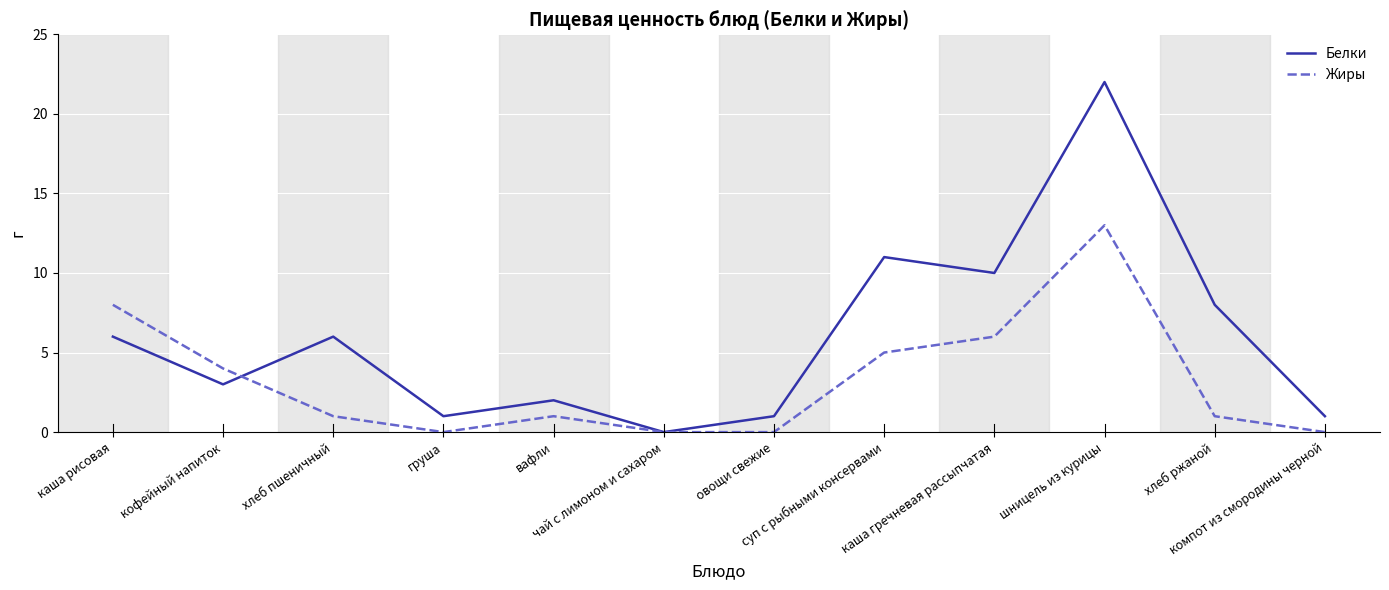

List the series in order of their overall mean, highest first.

Белки, Жиры